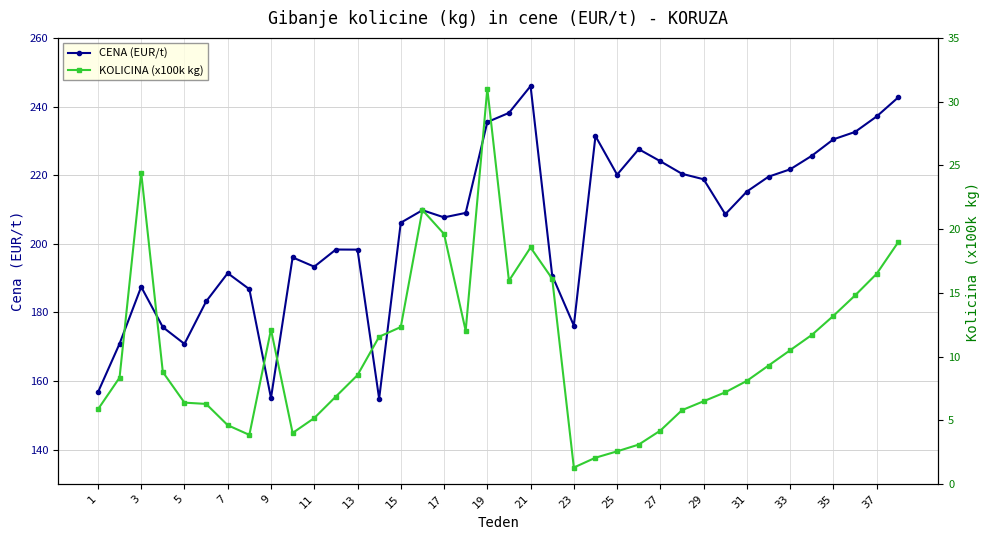

What are all the series names shown in the legend?

CENA (EUR/t), KOLICINA (x100k kg)